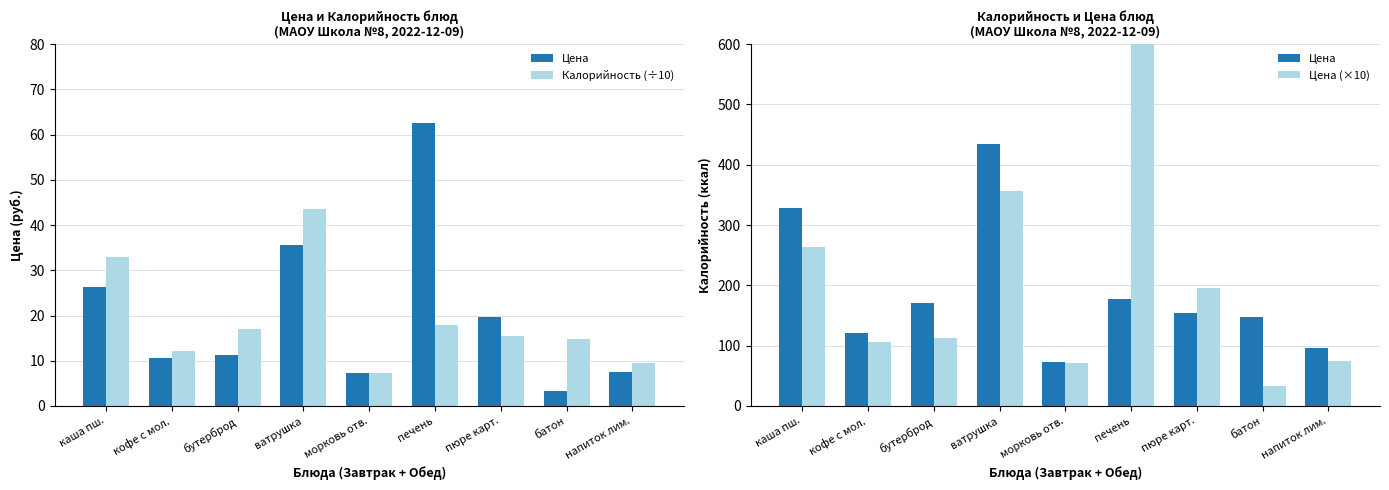

What is the label of the 1st bar from the right?

напиток лим.